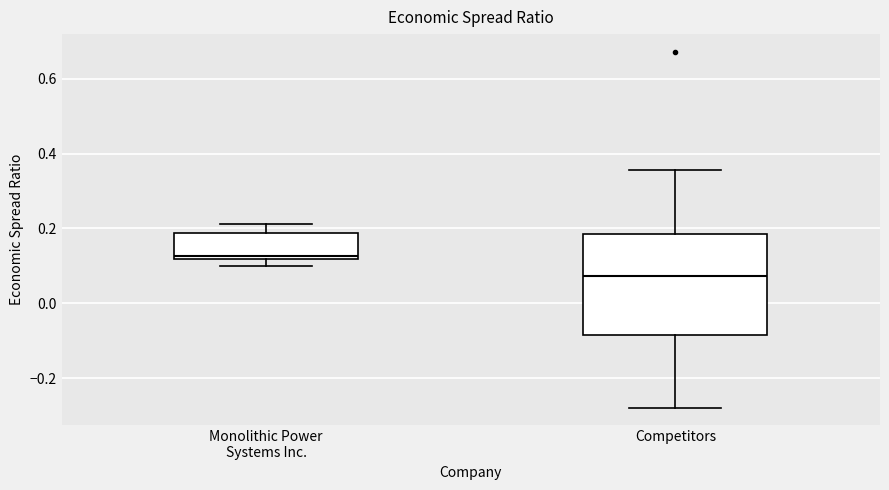

Comparing the boxes themselves (not the whiskers), which one is the tallest?

Competitors